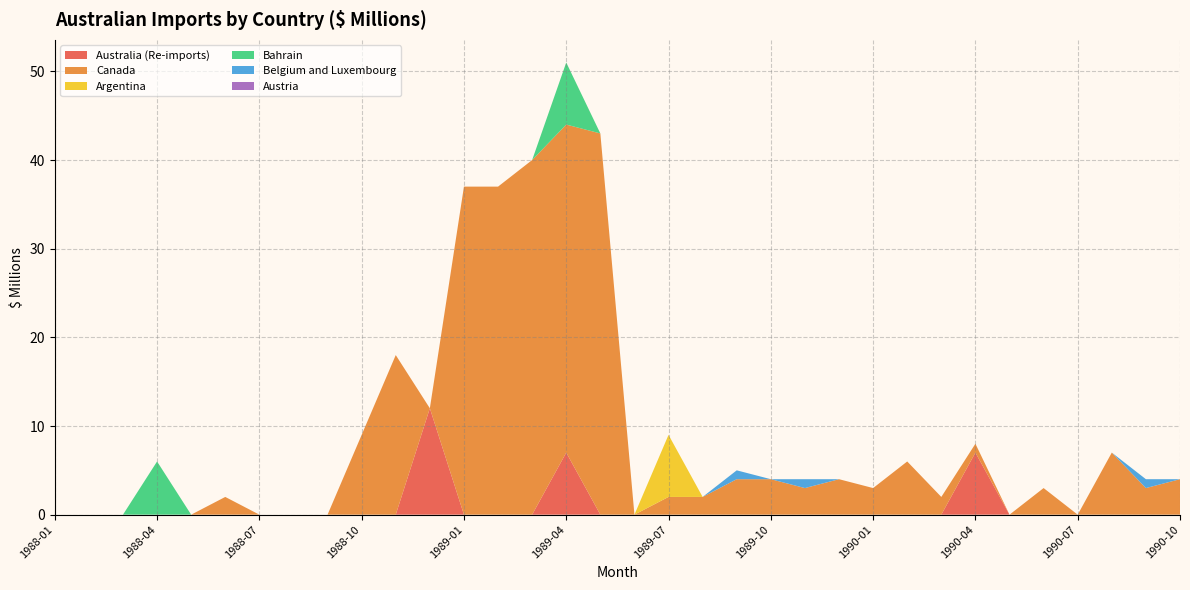

Reading right to left, extract all data points from this chart.

Australia (Re-imports): 0	0	0	0	0	0	7	0	0	0	0	0	0	0	0	0	0	0	7	0	0	0	12	0	0	0	0	0	0	0	0	0	0	0
Canada: 4	3	7	0	3	0	1	2	6	3	4	3	4	4	2	2	0	43	37	40	37	37	0	18	9	0	0	0	2	0	0	0	0	0
Argentina: 0	0	0	0	0	0	0	0	0	0	0	0	0	0	0	7	0	0	0	0	0	0	0	0	0	0	0	0	0	0	0	0	0	0
Bahrain: 0	0	0	0	0	0	0	0	0	0	0	0	0	0	0	0	0	0	7	0	0	0	0	0	0	0	0	0	0	0	6	0	0	0
Belgium and Luxembourg: 0	1	0	0	0	0	0	0	0	0	0	1	0	1	0	0	0	0	0	0	0	0	0	0	0	0	0	0	0	0	0	0	0	0
Austria: 0	0	0	0	0	0	0	0	0	0	0	0	0	0	0	0	0	0	0	0	0	0	0	0	0	0	0	0	0	0	0	0	0	0